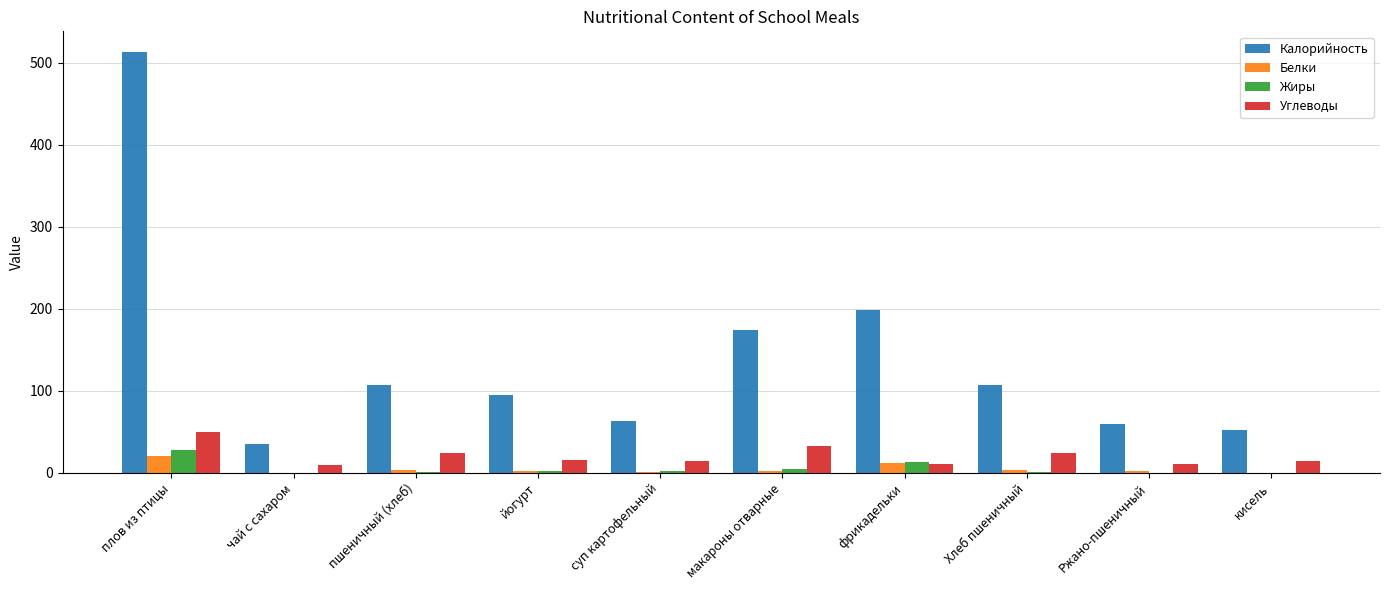

At which category is the sum across all series the highest?

плов из птицы